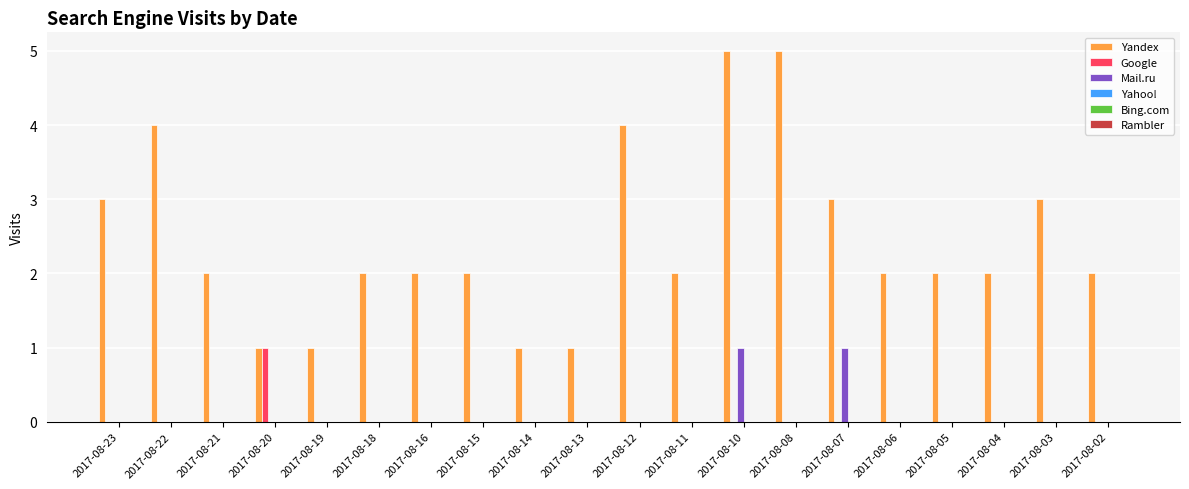

Does the chart contain stacked bars?

No